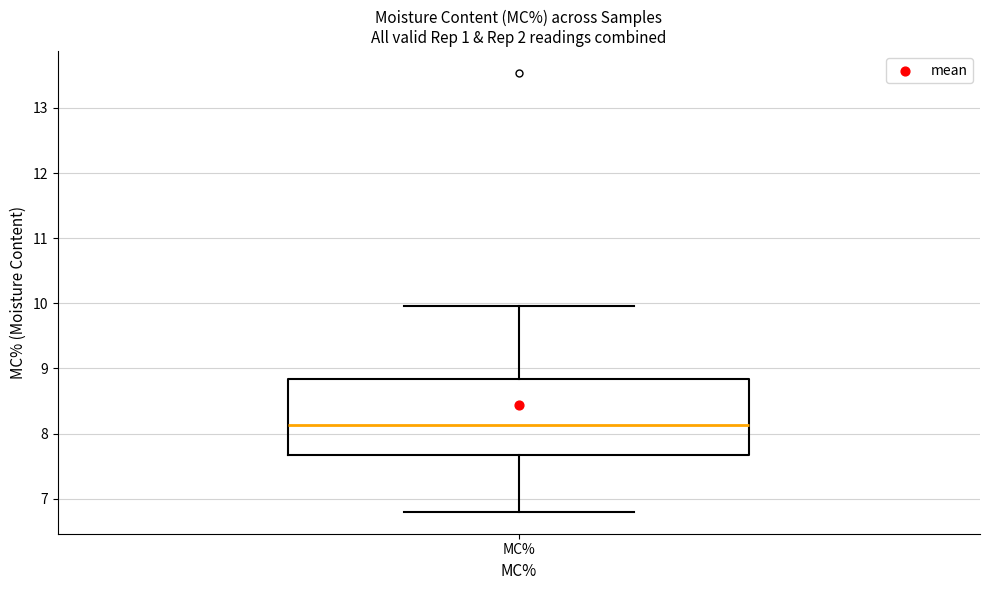

Transcribe this box plot: give where the median line is, the range the box spans, and where the two whiskers end, as read against the y-axis. The values are not printed on the chart, so give them approximately, as read against the axis.

median 8.1, box 7.7 to 8.8, whiskers 6.8 to 10.0